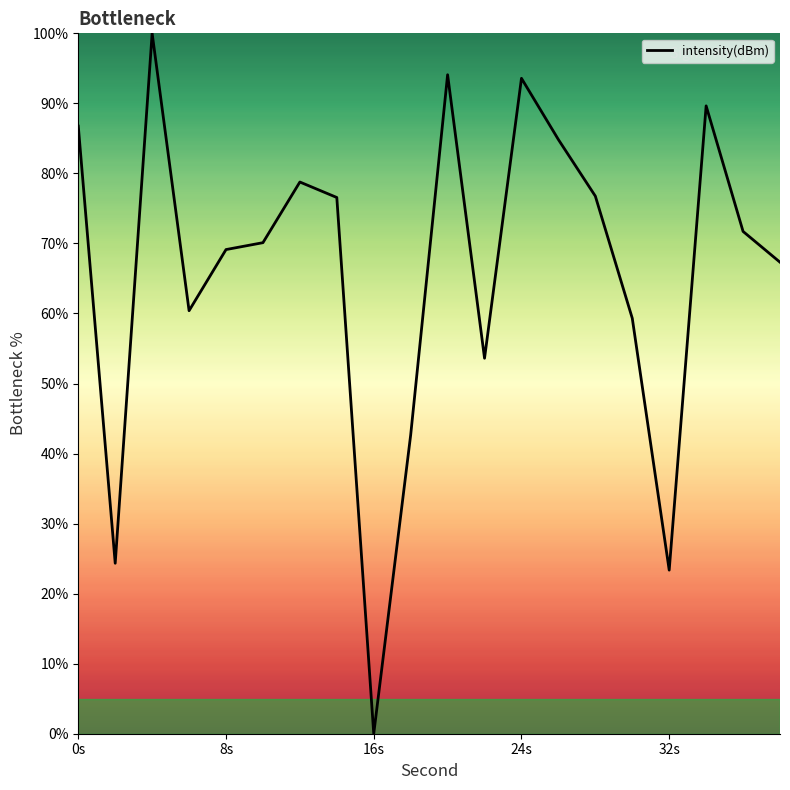

What is the difference between the maximum and minimum values?

100.0